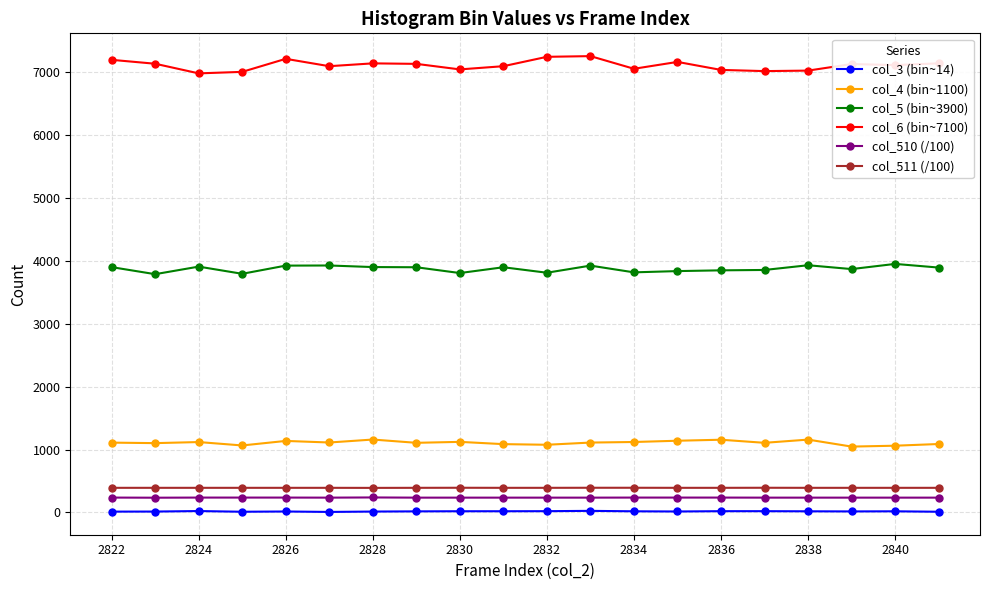

True or false: col_510 (/100) has more than 0 interior local peaks.

True